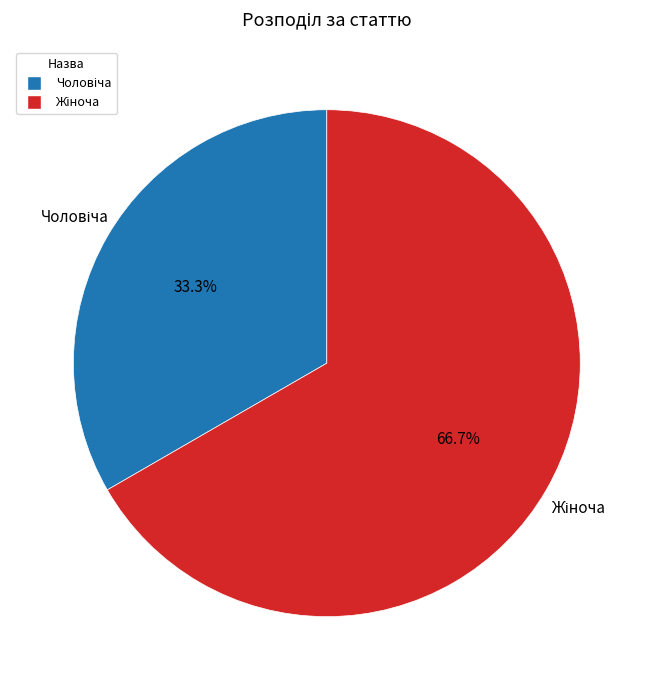

Is there a majority slice in this chart?

Yes